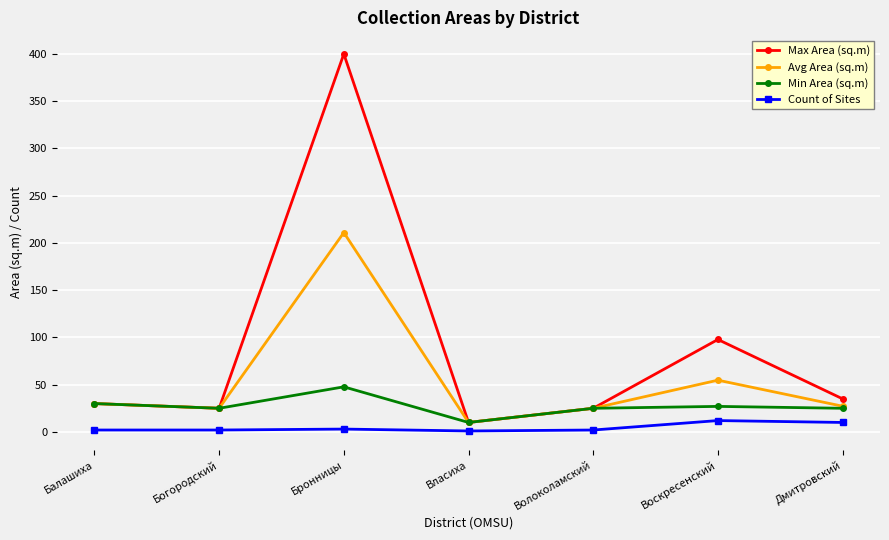

Rank the series by their maximum value, from highest to lowest.

Max Area (sq.m), Avg Area (sq.m), Min Area (sq.m), Count of Sites